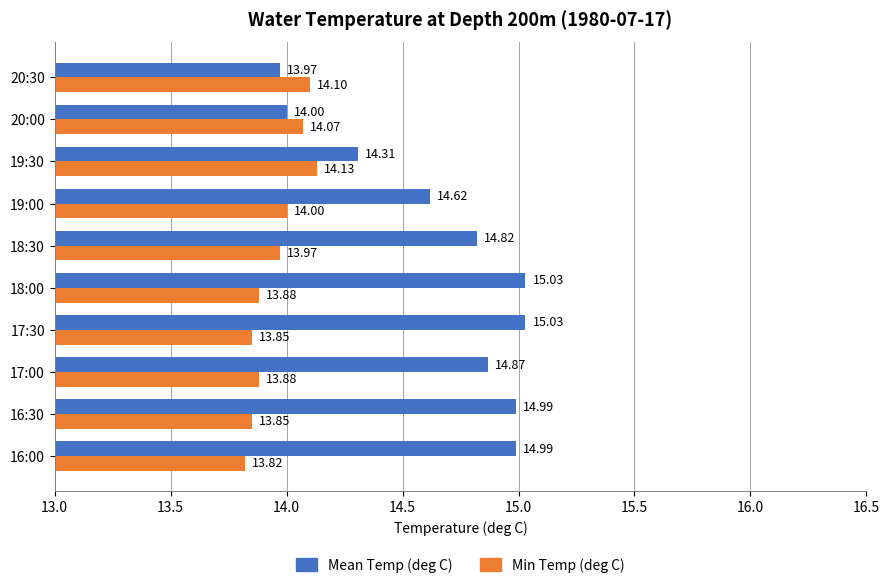

At how many categories does at least one series exceed 14?

10